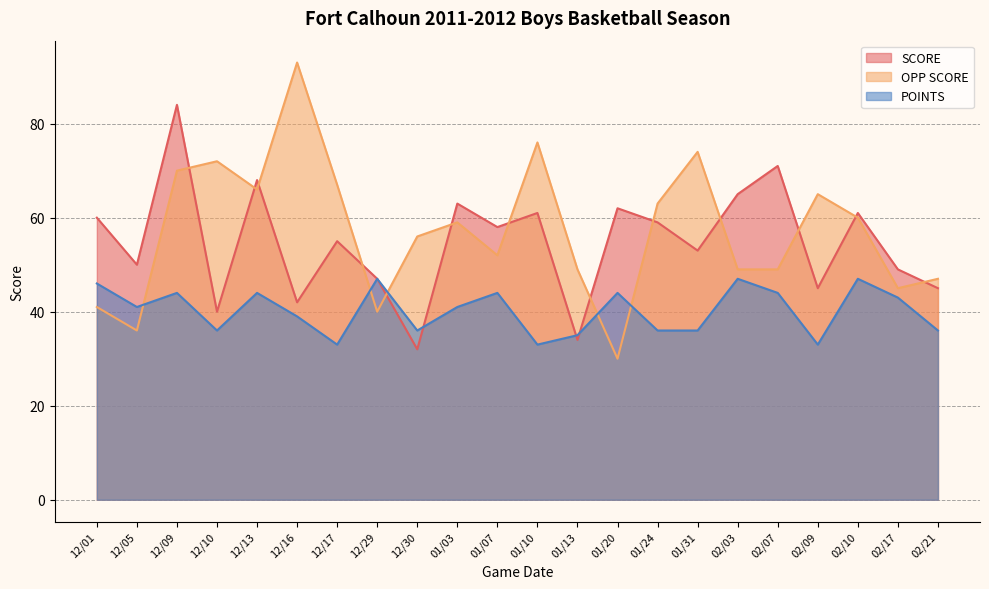

At which label does SCORE reach its minimum?

12/30